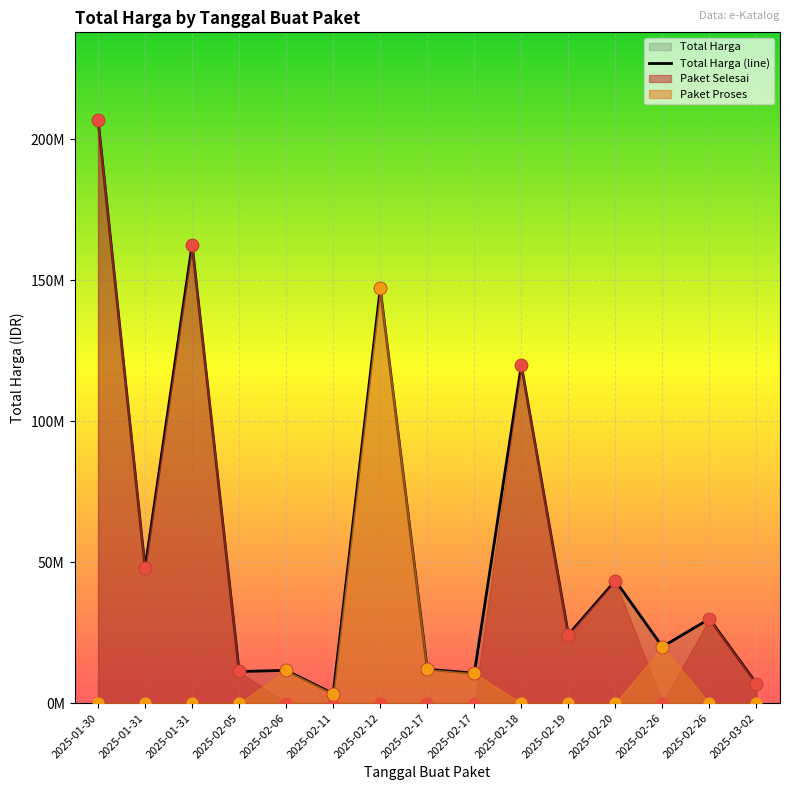

What is the change in value from 2025-02-06 to 2025-02-17?

+400000